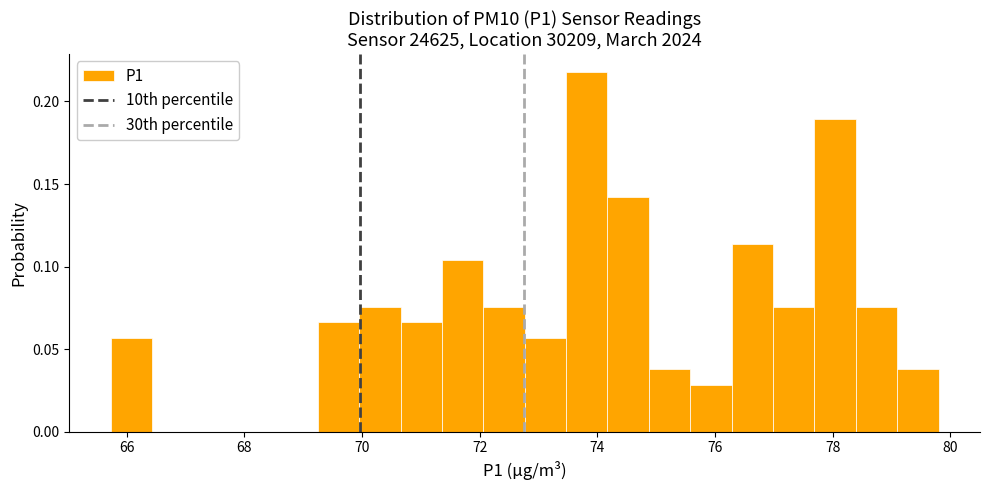

Around what value on the x-axis is the tallest bar? Give the approximate position of its centre, as read against the axis.

73.8